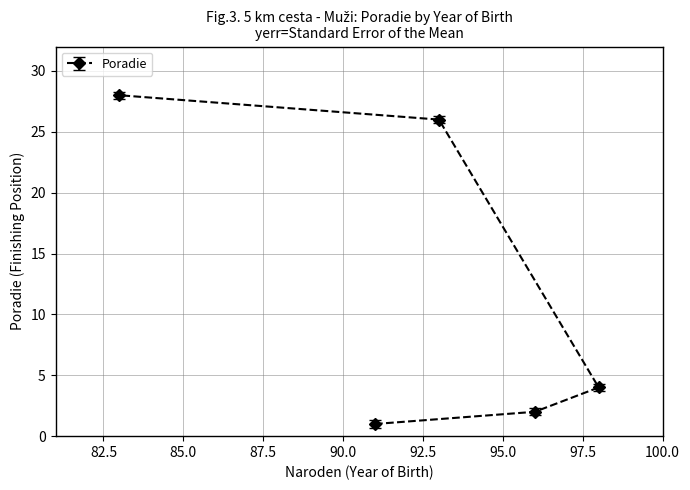

Rank the categories by value from highest to lowest.

83, 93, 98, 96, 91